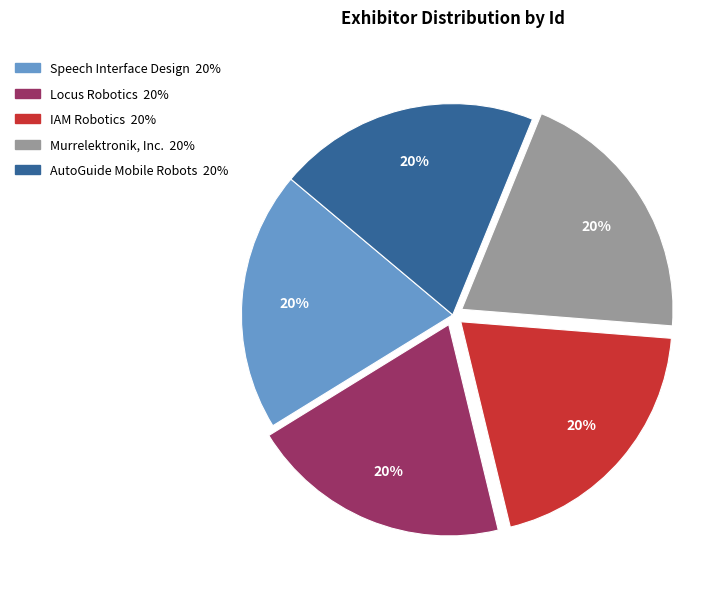

To the nearest percent, what is the combined percentage of AutoGuide Mobile Robots and Locus Robotics?

40%